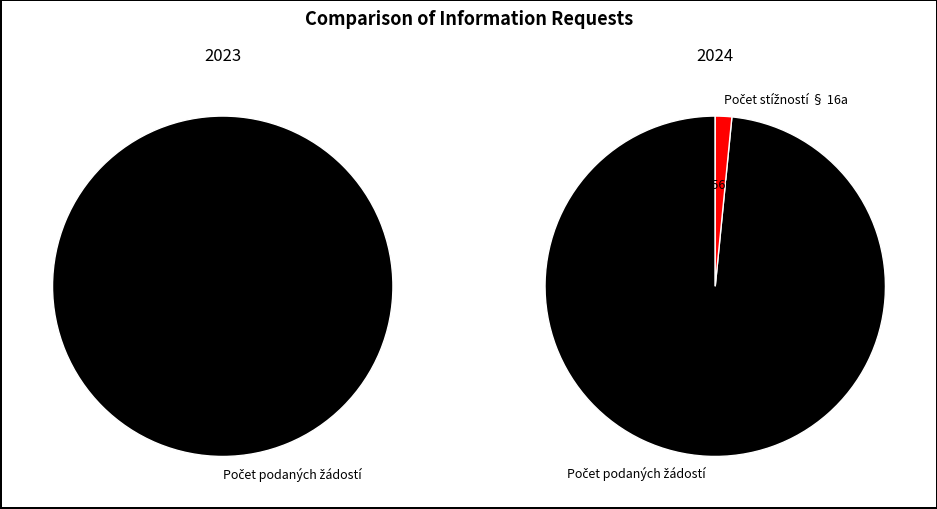

To the nearest percent, what is the difference between the largest and smallest slice percentages?

100%